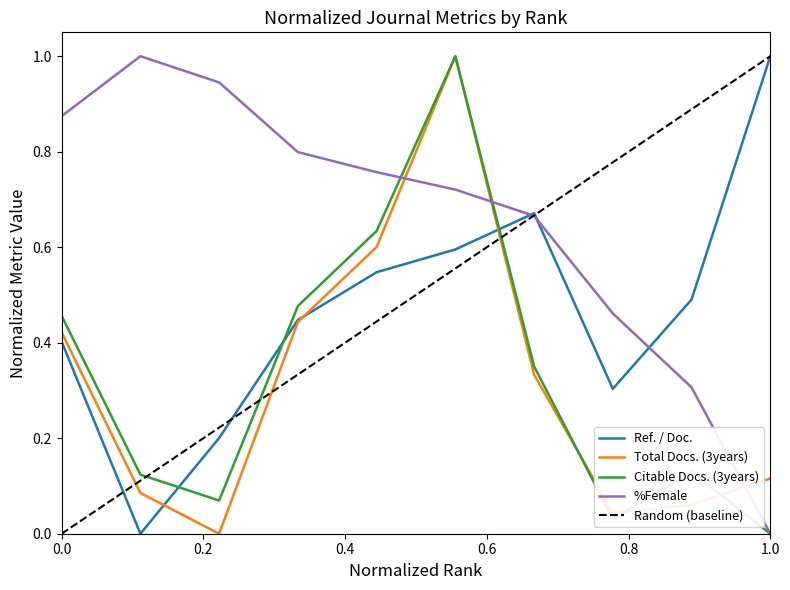

True or false: Citable Docs. (3years) has a value of 0.6 at 5.

True